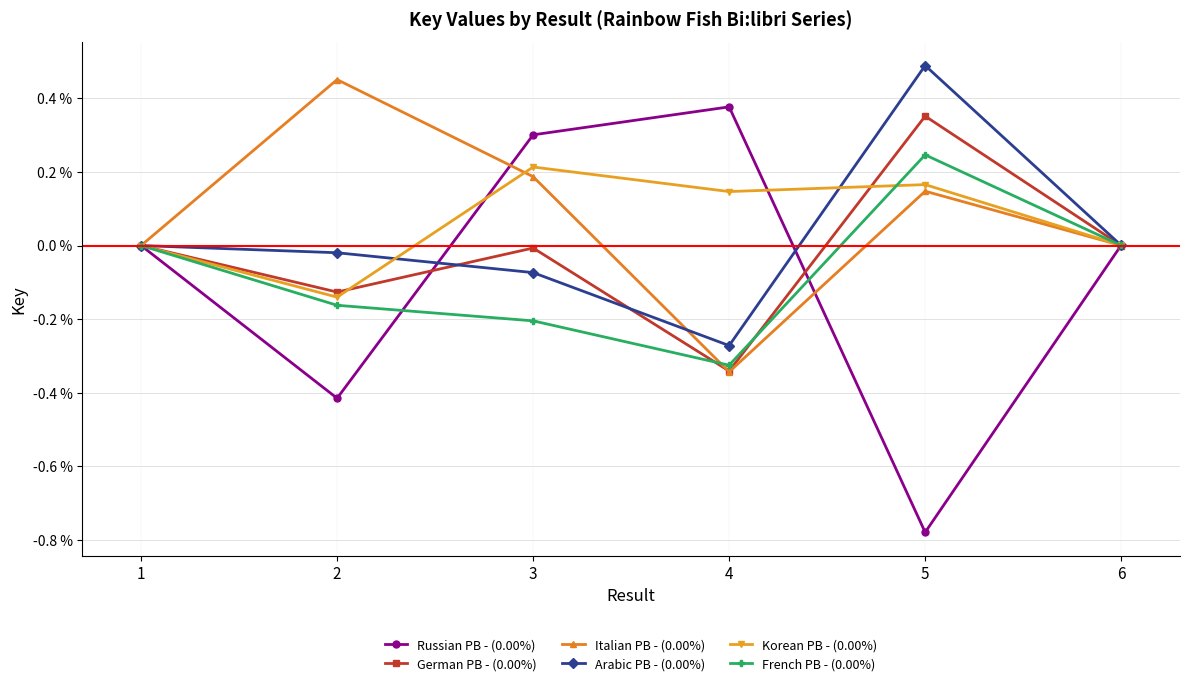

How many series are shown in this chart?

6